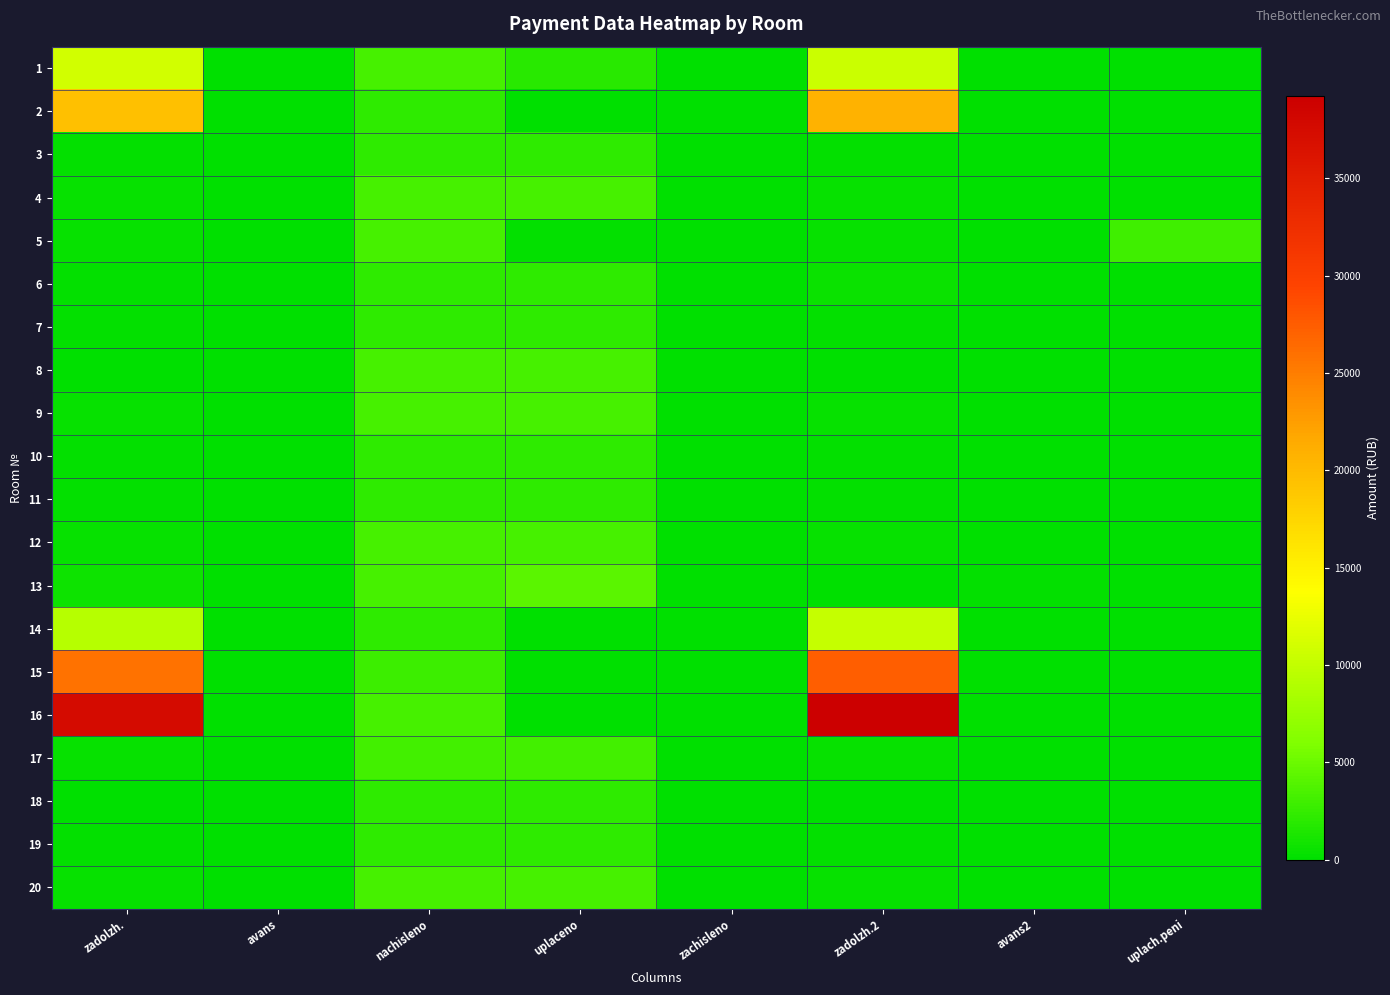

Reading left to right, list all the values displayed in this chart.

1: zadolzh.=11012.6	avans=0.0	nachisleno=3248.4	uplaceno=1890.6	zachisleno=0.0	zadolzh.2=10434.0	avans2=0.0	uplach.peni=0.0
2: zadolzh.=19563.1	avans=0.0	nachisleno=2256.2	uplaceno=0.0	zachisleno=0.0	zadolzh.2=20708.9	avans2=0.0	uplach.peni=0.0
3: zadolzh.=251.0	avans=0.0	nachisleno=2251.4	uplaceno=2251.4	zachisleno=0.0	zadolzh.2=250.2	avans2=0.0	uplach.peni=0.9
4: zadolzh.=360.9	avans=0.0	nachisleno=3248.4	uplaceno=3248.4	zachisleno=0.0	zadolzh.2=360.9	avans2=0.0	uplach.peni=0.0
5: zadolzh.=359.3	avans=0.0	nachisleno=3234.1	uplaceno=217.2	zachisleno=0.0	zadolzh.2=359.3	avans2=0.0	uplach.peni=3016.9
6: zadolzh.=245.6	avans=0.0	nachisleno=2237.1	uplaceno=2234.2	zachisleno=0.0	zadolzh.2=497.1	avans2=0.0	uplach.peni=10.0
7: zadolzh.=249.1	avans=0.0	nachisleno=2241.9	uplaceno=2241.9	zachisleno=0.0	zadolzh.2=249.1	avans2=0.0	uplach.peni=0.0
8: zadolzh.=0.0	avans=0.0	nachisleno=3219.8	uplaceno=3219.8	zachisleno=0.0	zadolzh.2=0.0	avans2=0.0	uplach.peni=0.0
9: zadolzh.=359.3	avans=0.0	nachisleno=3234.1	uplaceno=3234.1	zachisleno=0.0	zadolzh.2=359.3	avans2=0.0	uplach.peni=0.0
10: zadolzh.=248.6	avans=0.0	nachisleno=2237.1	uplaceno=2237.1	zachisleno=0.0	zadolzh.2=248.6	avans2=0.0	uplach.peni=0.0
11: zadolzh.=249.1	avans=0.0	nachisleno=2241.9	uplaceno=2241.9	zachisleno=0.0	zadolzh.2=249.1	avans2=0.0	uplach.peni=0.0
12: zadolzh.=357.8	avans=0.0	nachisleno=3219.8	uplaceno=3219.8	zachisleno=0.0	zadolzh.2=357.8	avans2=0.0	uplach.peni=0.0
13: zadolzh.=736.4	avans=0.0	nachisleno=3234.1	uplaceno=4222.4	zachisleno=0.0	zadolzh.2=0.0	avans2=281.9	uplach.peni=33.6
14: zadolzh.=9244.6	avans=0.0	nachisleno=2237.1	uplaceno=0.0	zachisleno=0.0	zadolzh.2=10189.7	avans2=0.0	uplach.peni=0.0
15: zadolzh.=25892.9	avans=0.0	nachisleno=2885.8	uplaceno=0.0	zachisleno=0.0	zadolzh.2=27373.8	avans2=0.0	uplach.peni=0.0
16: zadolzh.=37439.3	avans=0.0	nachisleno=3219.8	uplaceno=0.0	zachisleno=0.0	zadolzh.2=39228.8	avans2=0.0	uplach.peni=0.0
17: zadolzh.=356.7	avans=0.0	nachisleno=3210.2	uplaceno=3210.2	zachisleno=0.0	zadolzh.2=356.7	avans2=0.0	uplach.peni=0.0
18: zadolzh.=0.0	avans=0.0	nachisleno=2237.1	uplaceno=2237.1	zachisleno=0.0	zadolzh.2=0.0	avans2=0.0	uplach.peni=0.0
19: zadolzh.=249.1	avans=0.0	nachisleno=2241.9	uplaceno=2241.9	zachisleno=0.0	zadolzh.2=249.1	avans2=0.0	uplach.peni=0.0
20: zadolzh.=357.8	avans=0.0	nachisleno=3219.8	uplaceno=3219.8	zachisleno=0.0	zadolzh.2=357.8	avans2=0.0	uplach.peni=0.0